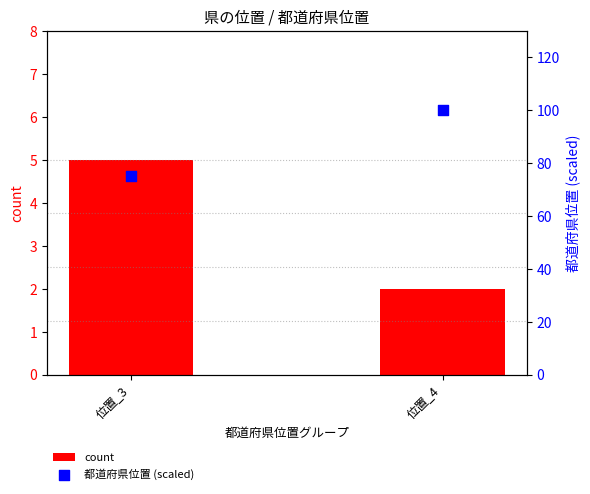

Which series contains the lowest Y value?

count